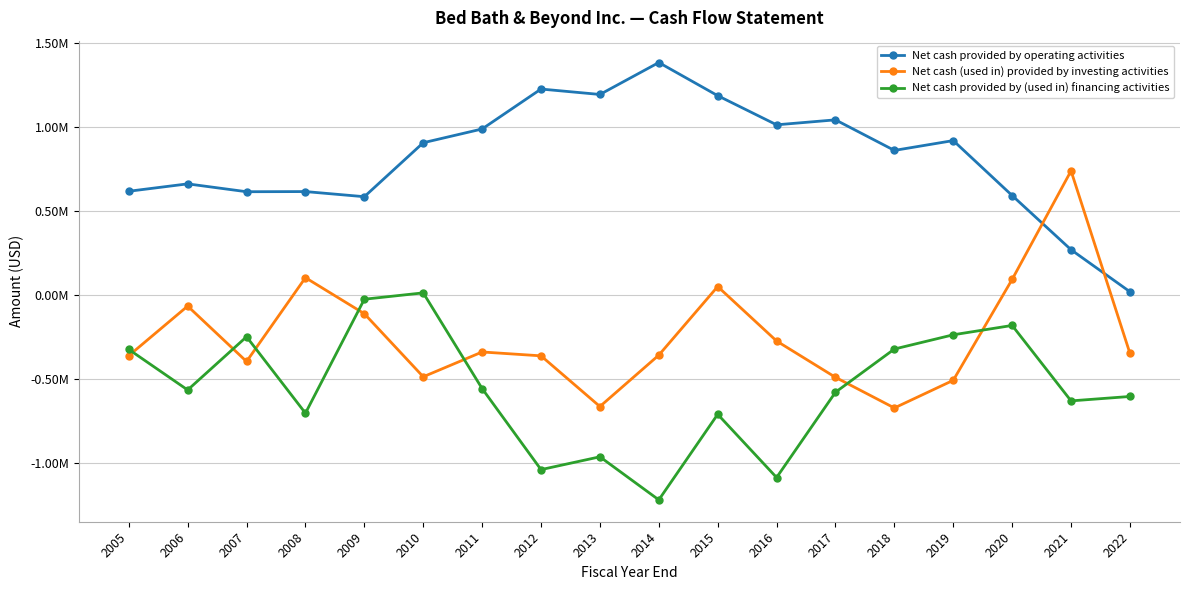

Rank the categories by Net cash provided by (used in) financing activities value from lowest to highest.

2014, 2016, 2012, 2013, 2015, 2008, 2021, 2022, 2017, 2006, 2011, 2005, 2018, 2007, 2019, 2020, 2009, 2010